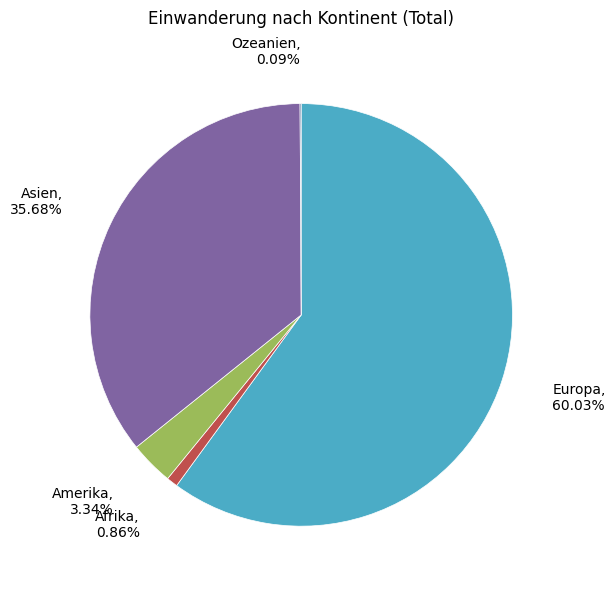

Which category has the biggest portion of the pie?

Europa